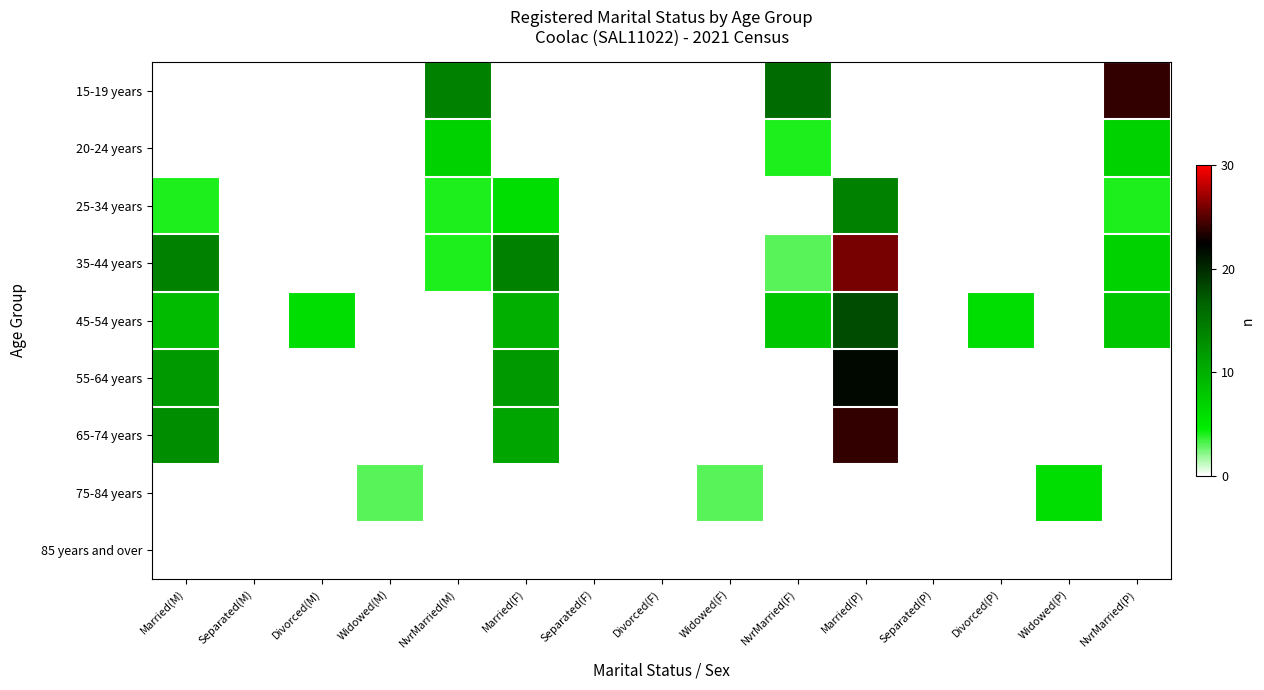

Which has a higher value, NvrMarried(M) or Separated(F)?

NvrMarried(M)